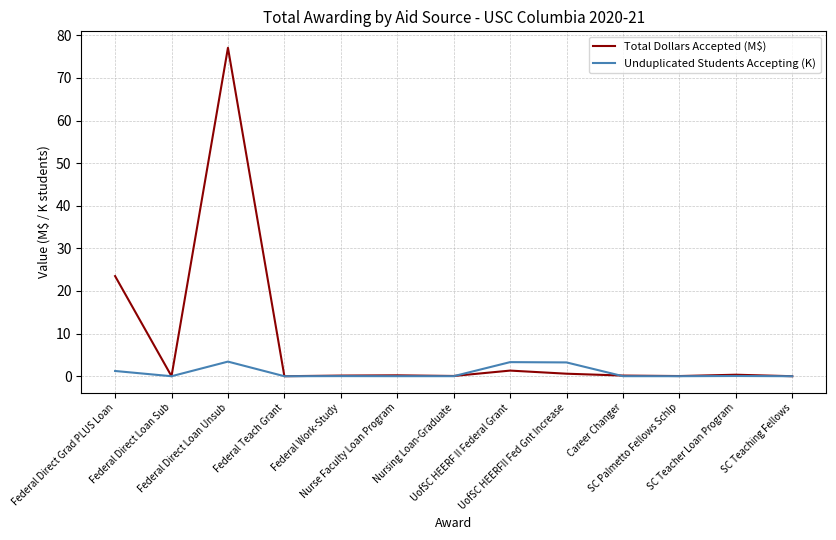

True or false: Unduplicated Students Accepting (K) has more than 0 points higher than both neighbors.

True